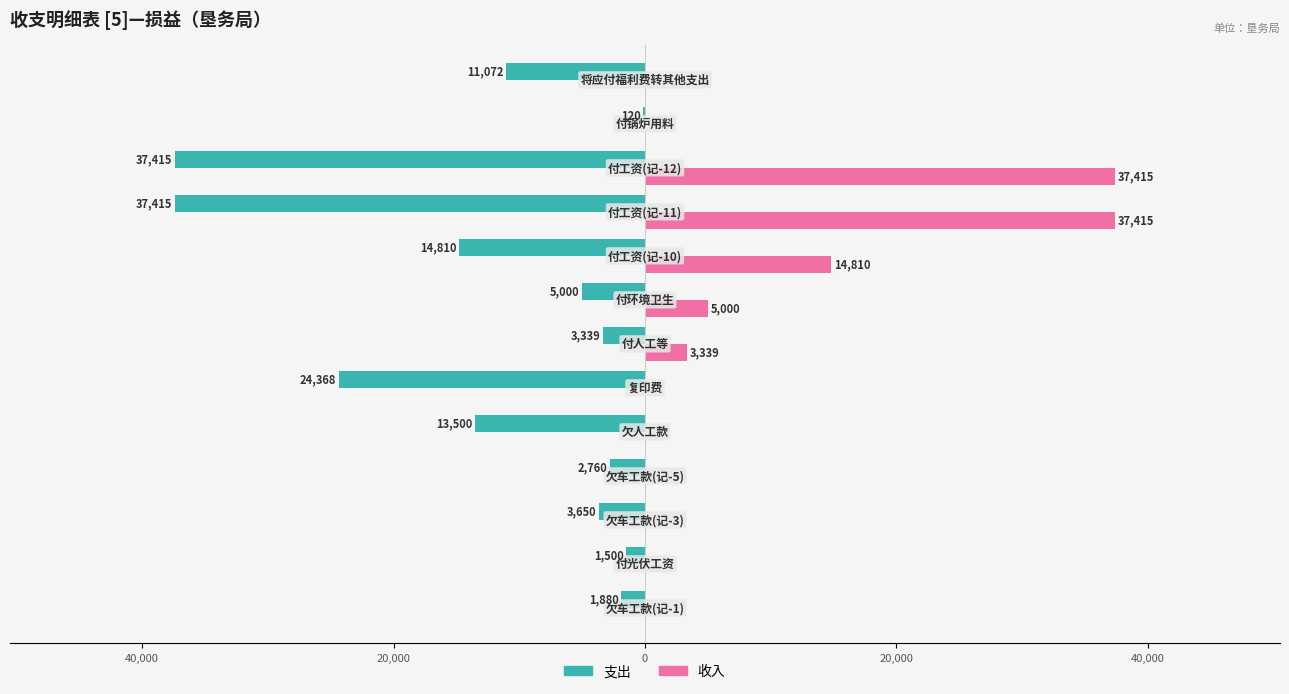

What is the maximum value shown in the chart?

37415.0